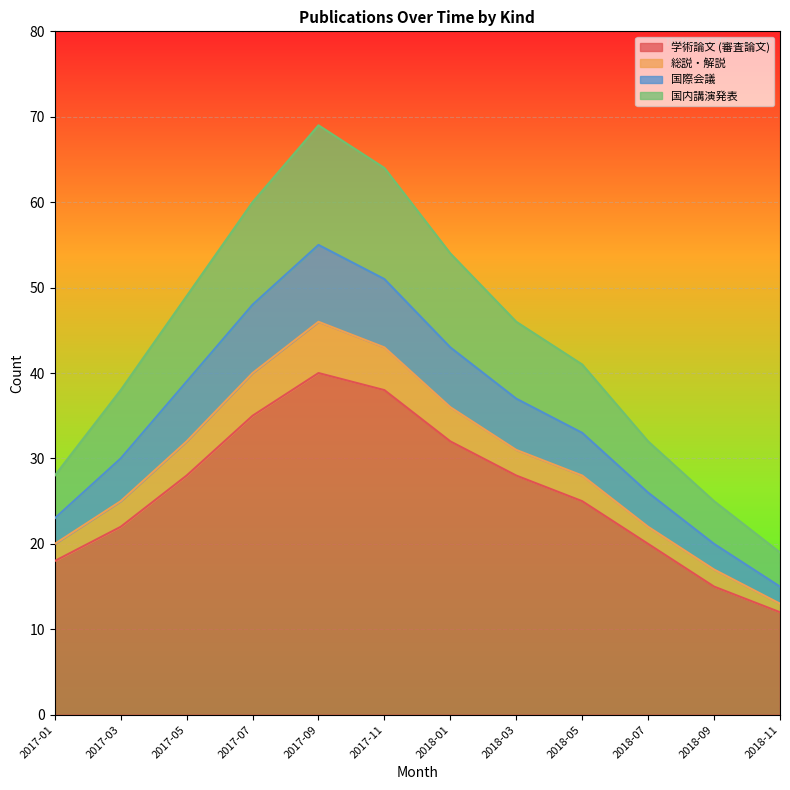

How many categories are shown in the chart?

12